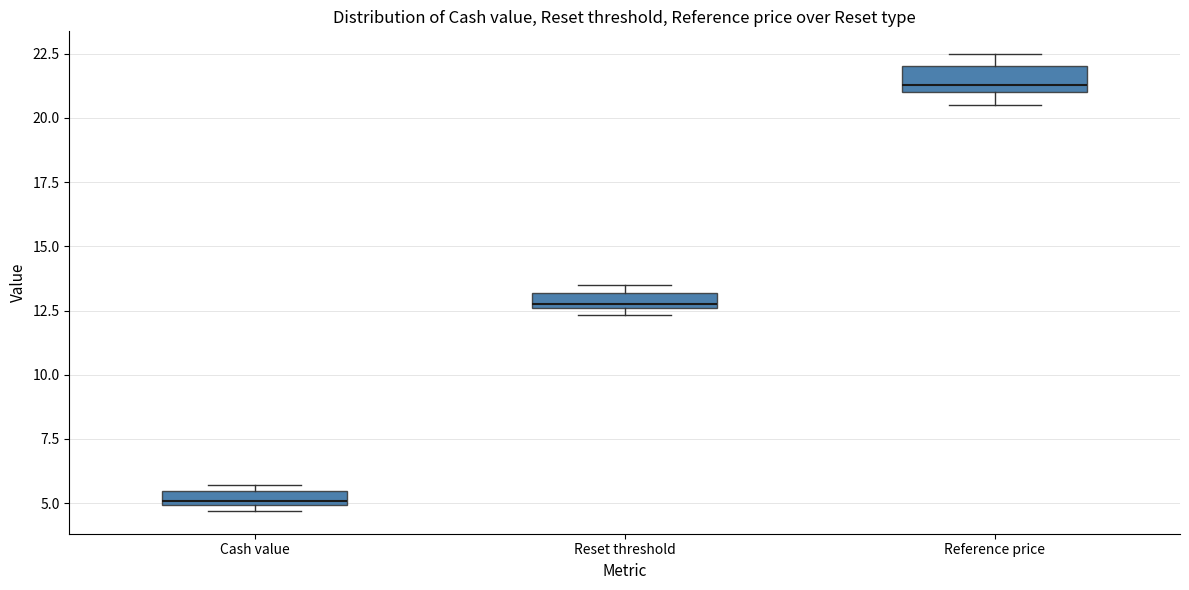

Where is the lower edge of the box for Cash value on the y-axis? The values are not printed on the chart, so give them approximately, as read against the axis.

5.0